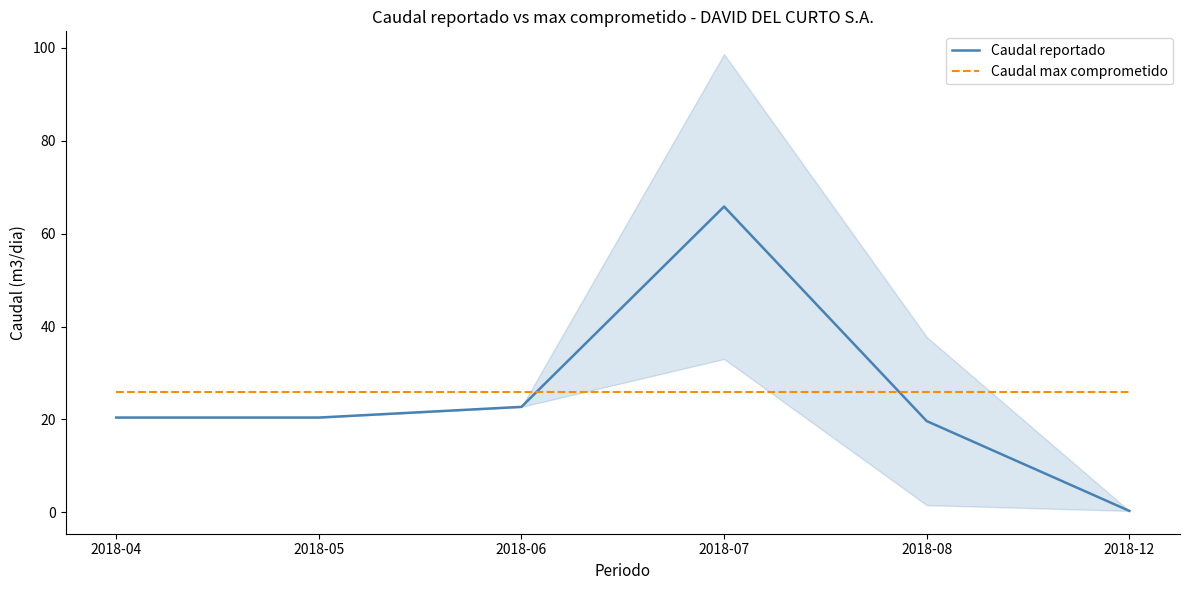

Is it true that Caudal reportado equals 28.6 at 2018-08?

False